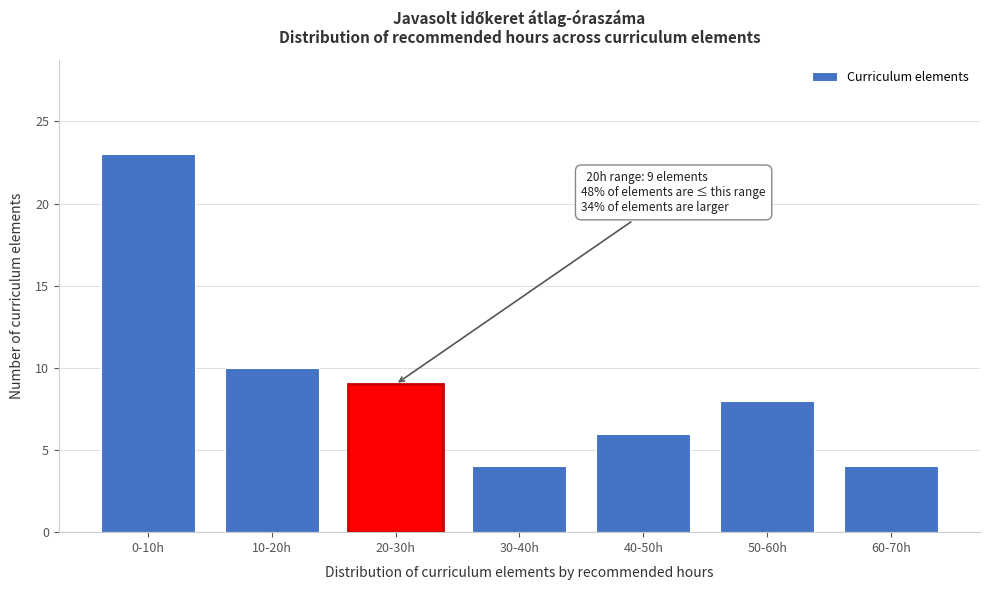

Reading right to left, list all the values displayed in this chart.

60-70h=4	50-60h=8	40-50h=6	30-40h=4	20-30h=9	10-20h=10	0-10h=23